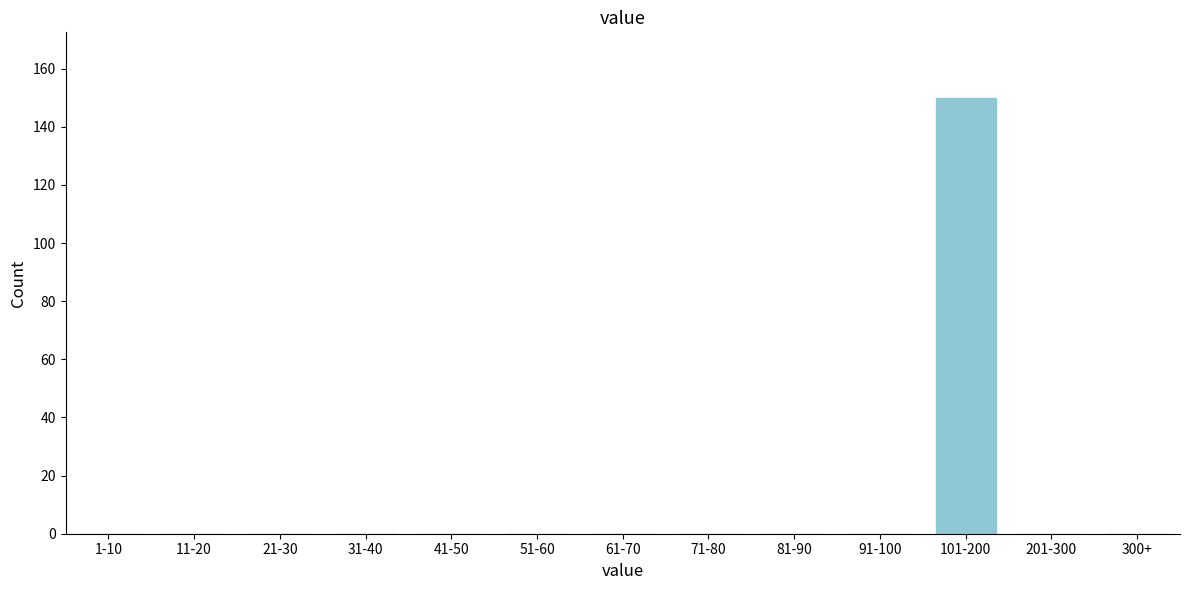

Reading right to left, transcribe all the data shown in this chart.

300+=0	201-300=0	101-200=150	91-100=0	81-90=0	71-80=0	61-70=0	51-60=0	41-50=0	31-40=0	21-30=0	11-20=0	1-10=0